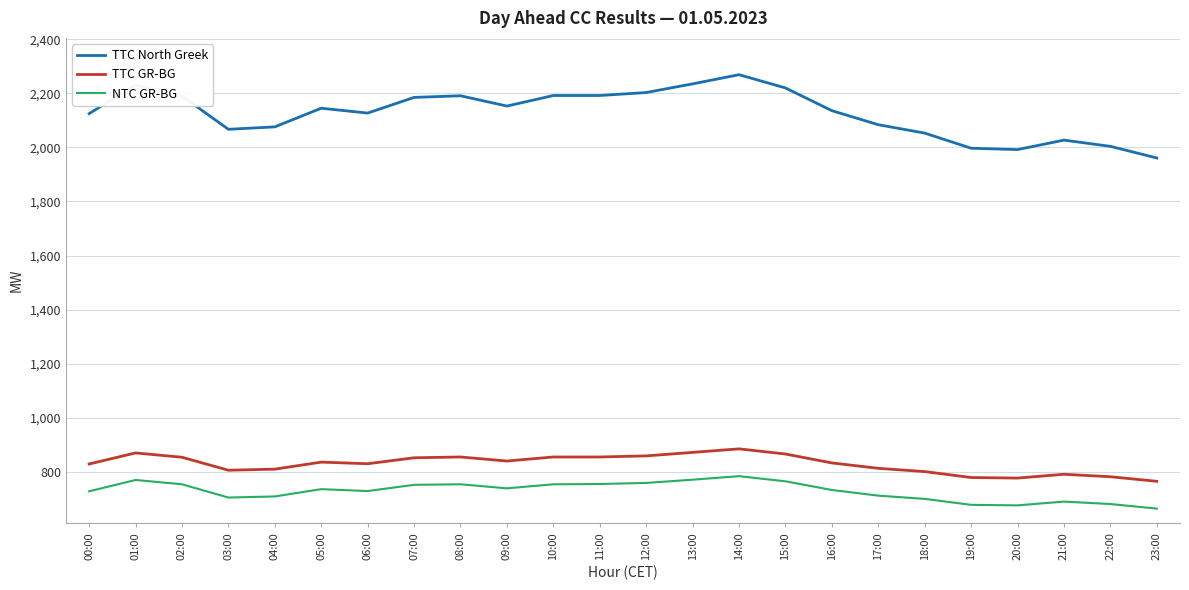

True or false: TTC North Greek has more than 1 interior local peaks.

True